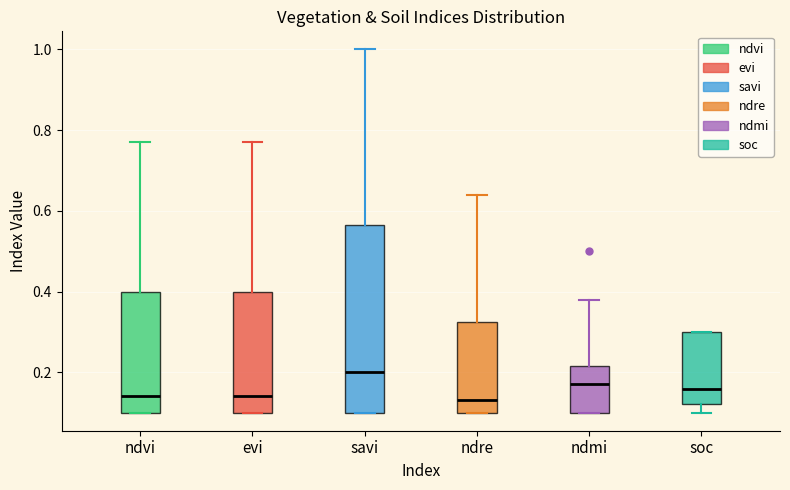

Which box is the tallest, from its lower edge to its upper edge?

savi